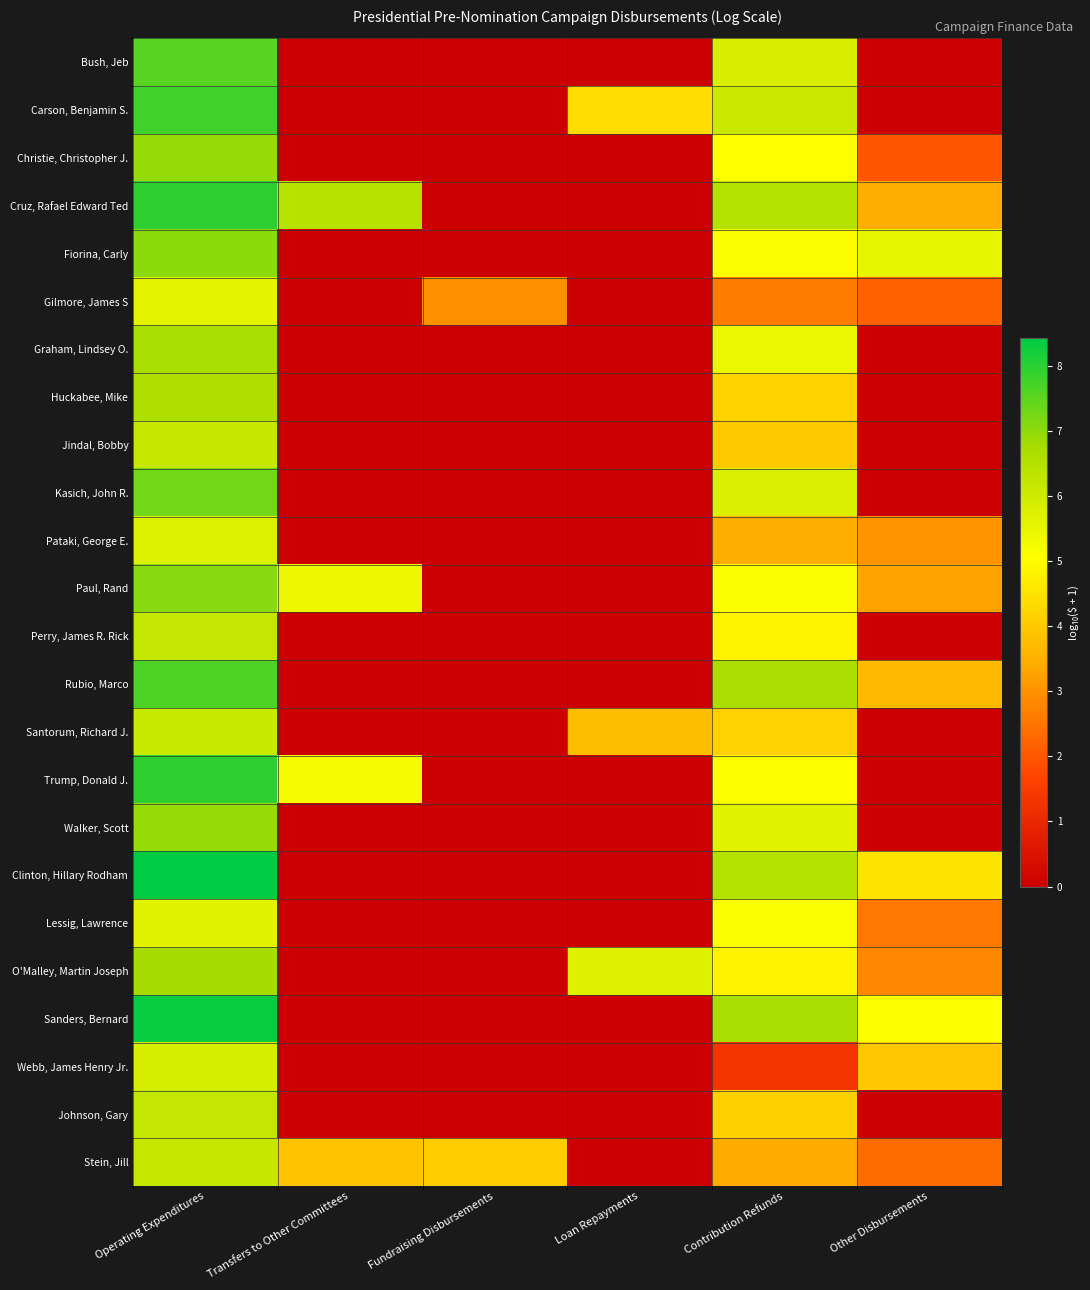

What is the maximum value shown in the chart?

8.4